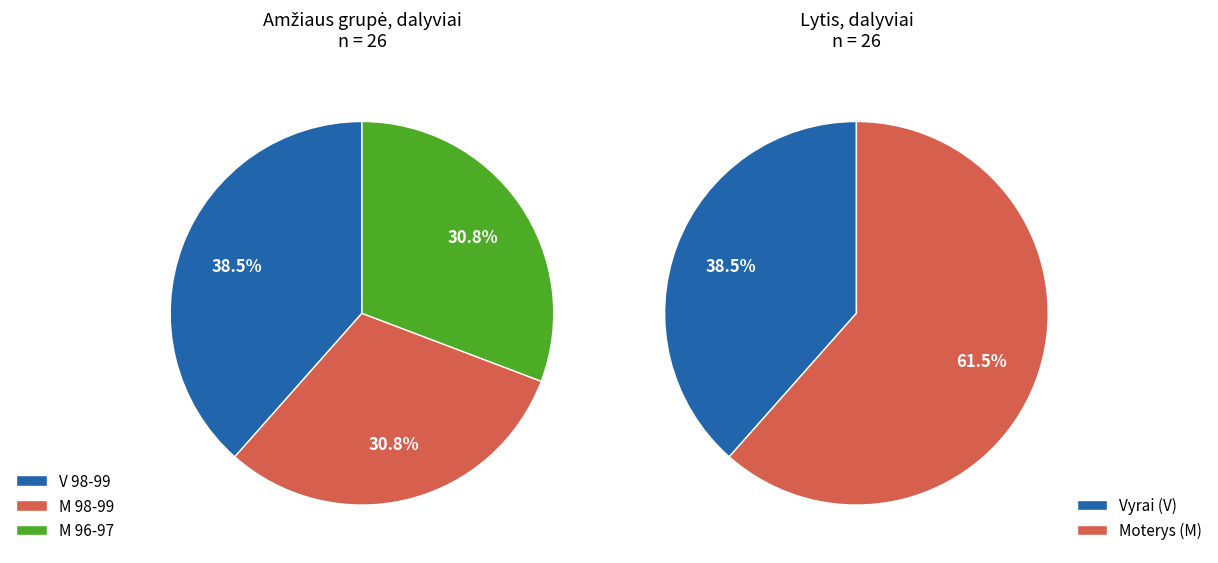

What is the change in value from V 98-99 to M 98-99?

-2